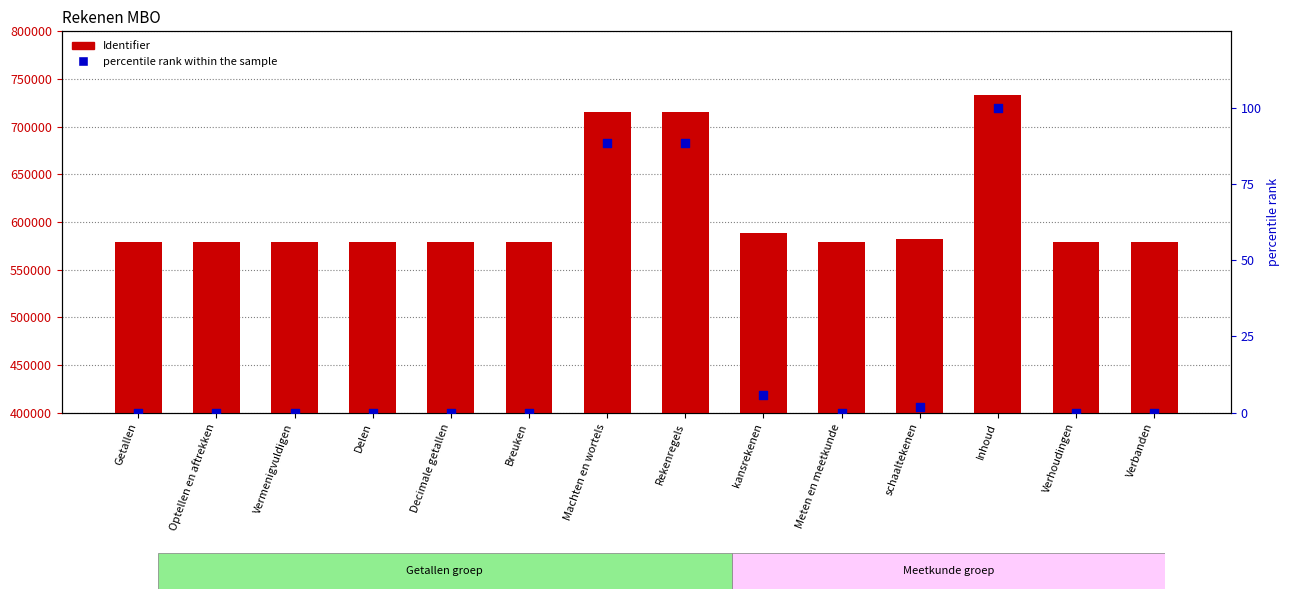

Which series has the largest total across all categories?

Identifier